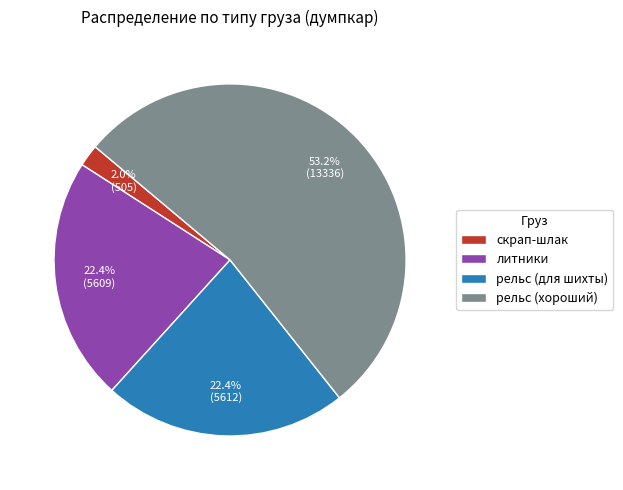

What percentage do скрап-шлак and литники together represent?

24.4%